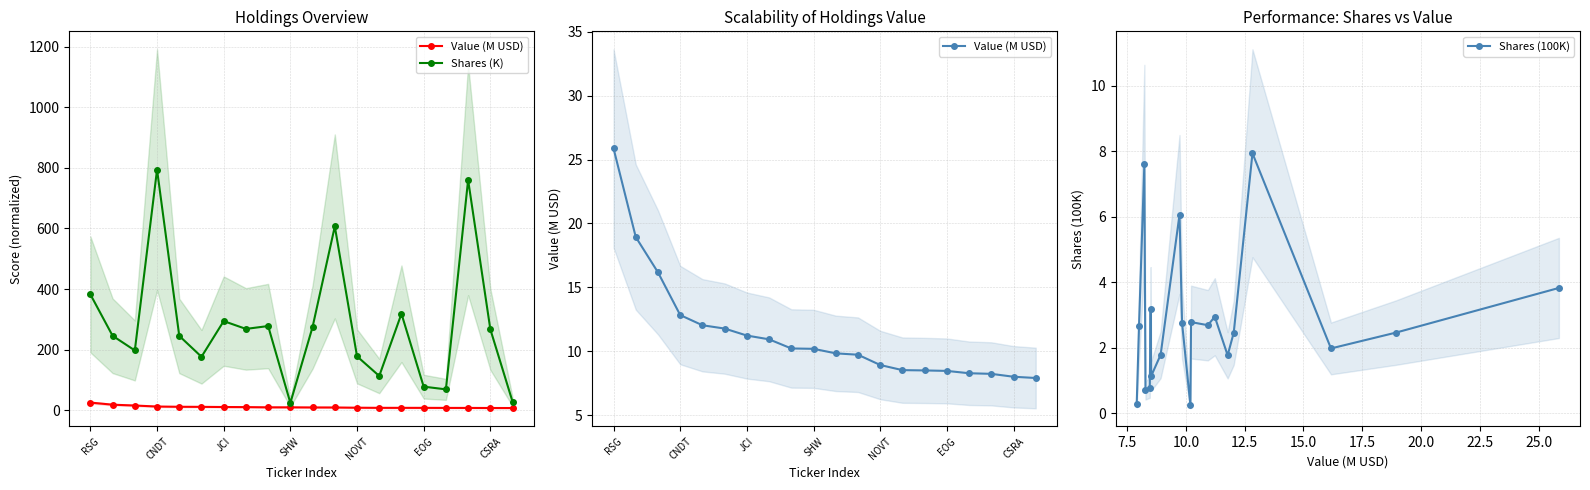

Which series has the largest total across all categories?

Shares (K)